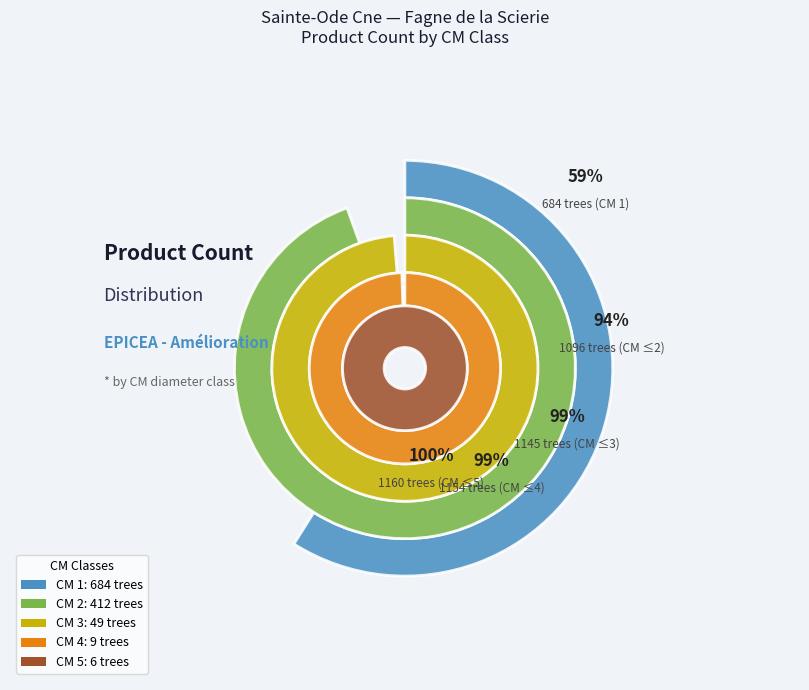

To the nearest percent, what is the difference between the 2 and 5 slice percentages?

35%